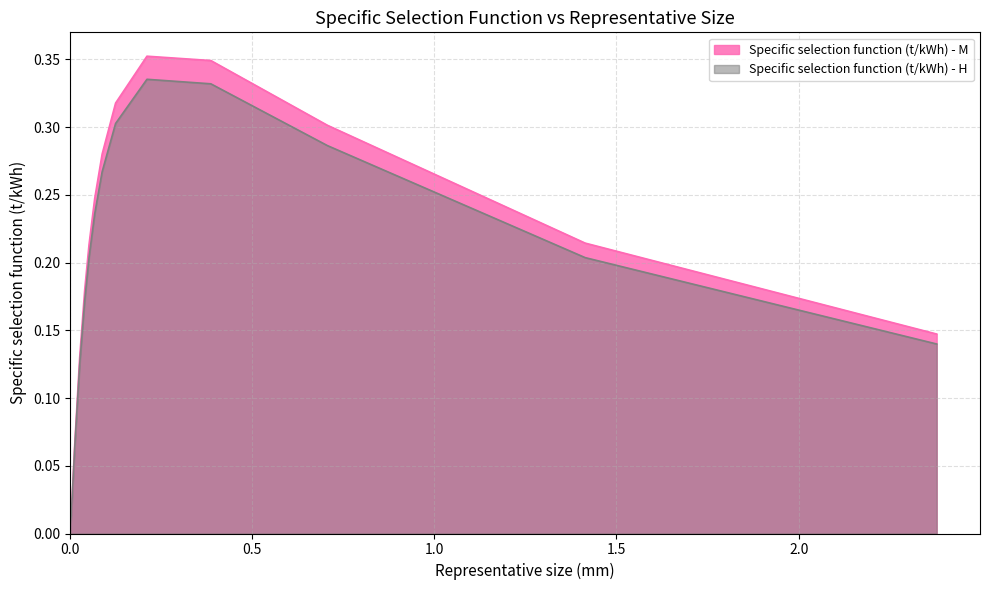

What is the sum of the Specific selection function (t/kWh) - M values at 0.3872983346207417 and 1.4142135623730951?

0.6